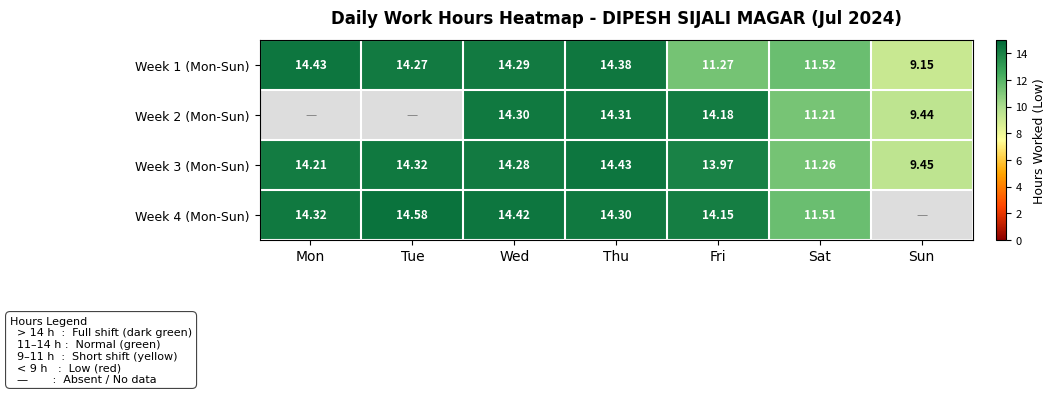

List the labels in order of Week 3 (Mon-Sun) value, smallest first.

Sun, Sat, Fri, Mon, Wed, Tue, Thu